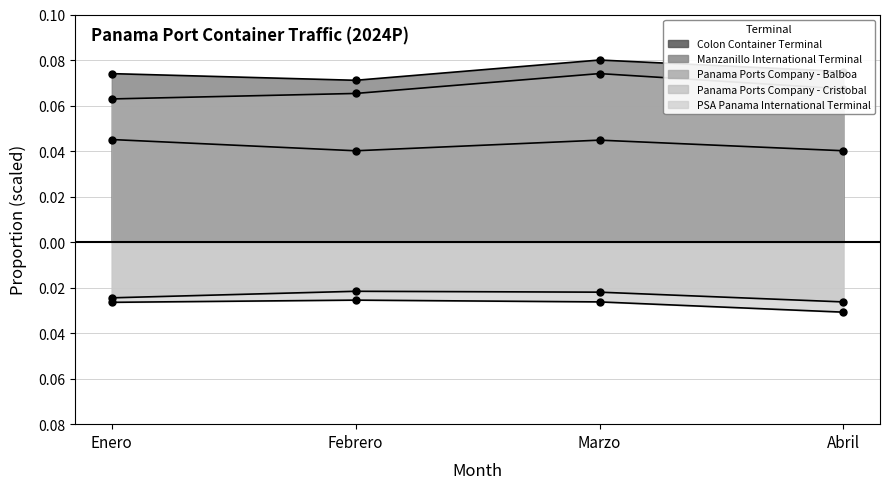

Reading left to right, transcribe all the data shown in this chart.

Colon Container Terminal: 0.0	0.0	0.0	0.0
Manzanillo International Terminal: 0.1	0.1	0.1	0.1
Panama Ports Company - Balboa: 0.1	0.1	0.1	0.1
Panama Ports Company - Cristobal: -0.0	-0.0	-0.0	-0.0
PSA Panama International Terminal: -0.0	-0.0	-0.0	-0.0